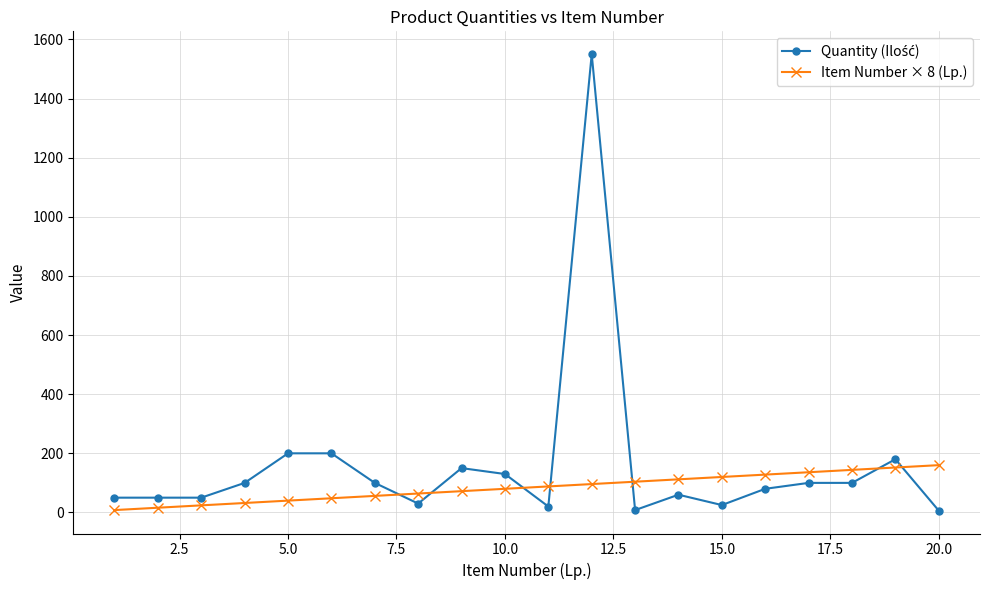

What is the greatest value displayed?

1550